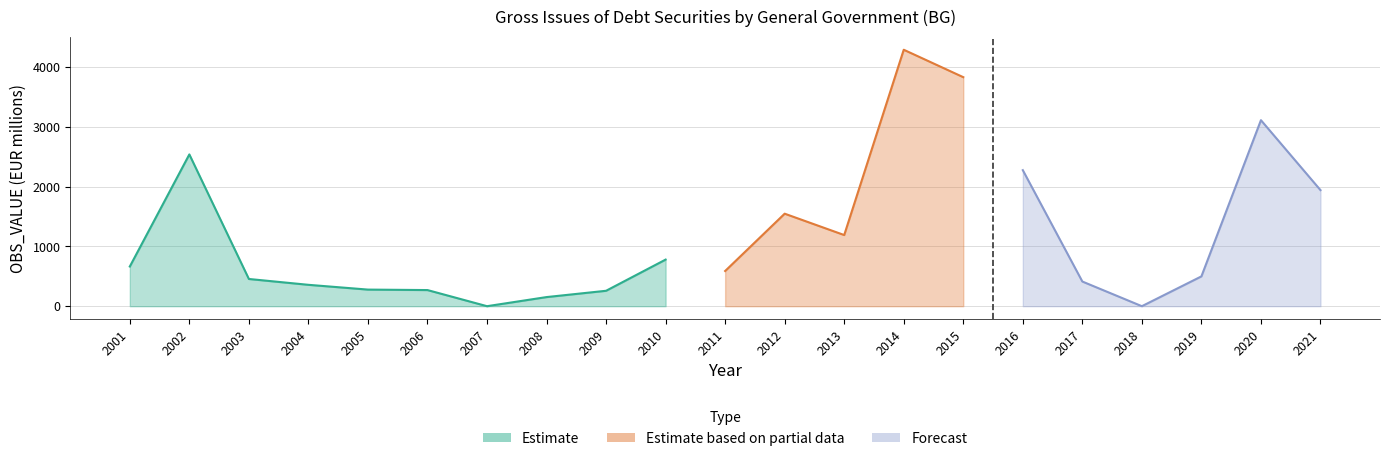

Reading left to right, transcribe all the data shown in this chart.

2001=664.2	2002=2540.5	2003=455.5	2004=357.8	2005=277.9	2006=269.9	2007=0.0	2008=152.5	2009=258.0	2010=779.9	2011=589.0	2012=1548.4	2013=1190.9	2014=4292.5	2015=3833.4	2016=2276.9	2017=412.9	2018=0.0	2019=498.9	2020=3113.6	2021=1942.9